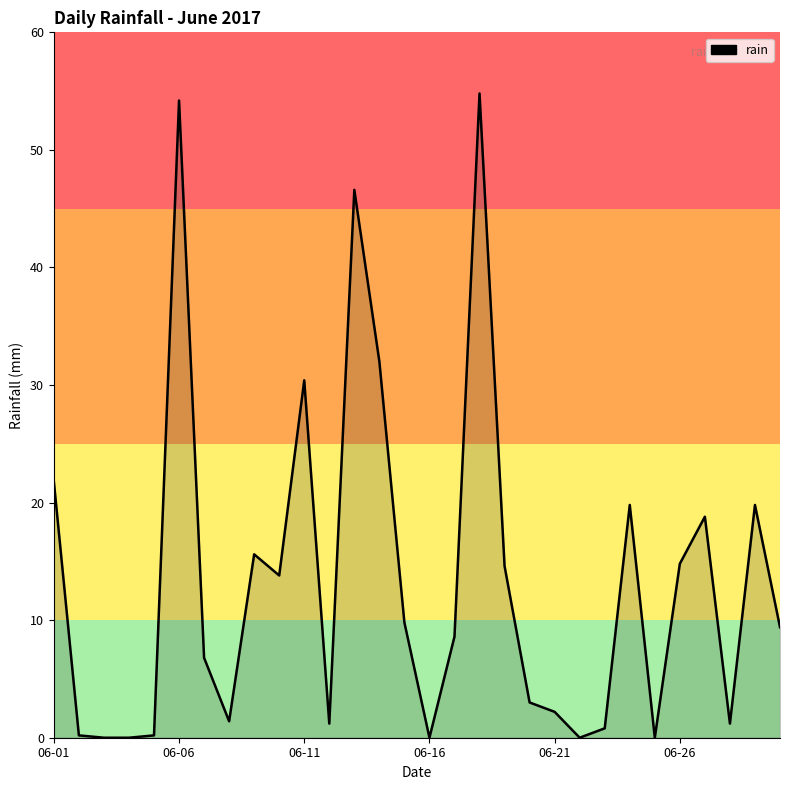

What is the greatest value displayed?

54.8